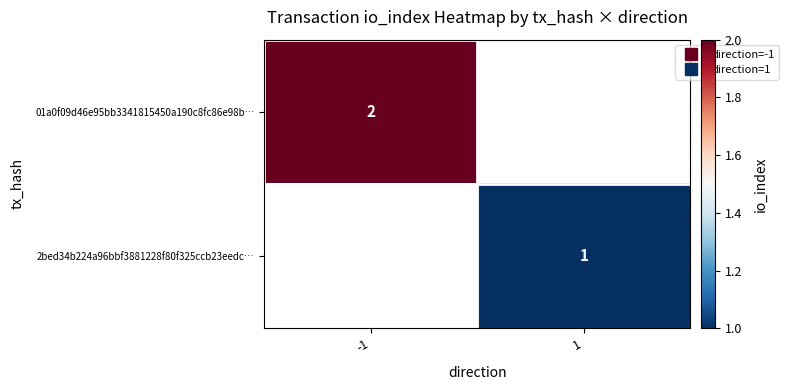

Which has a higher value, 1 or -1?

-1